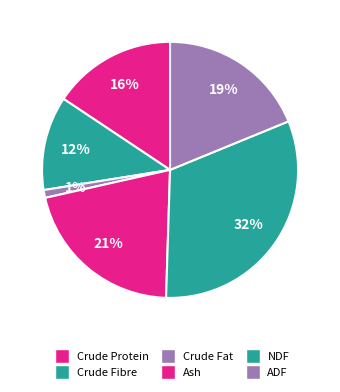

How much of the chart is everything except Crude Protein?

84.4%